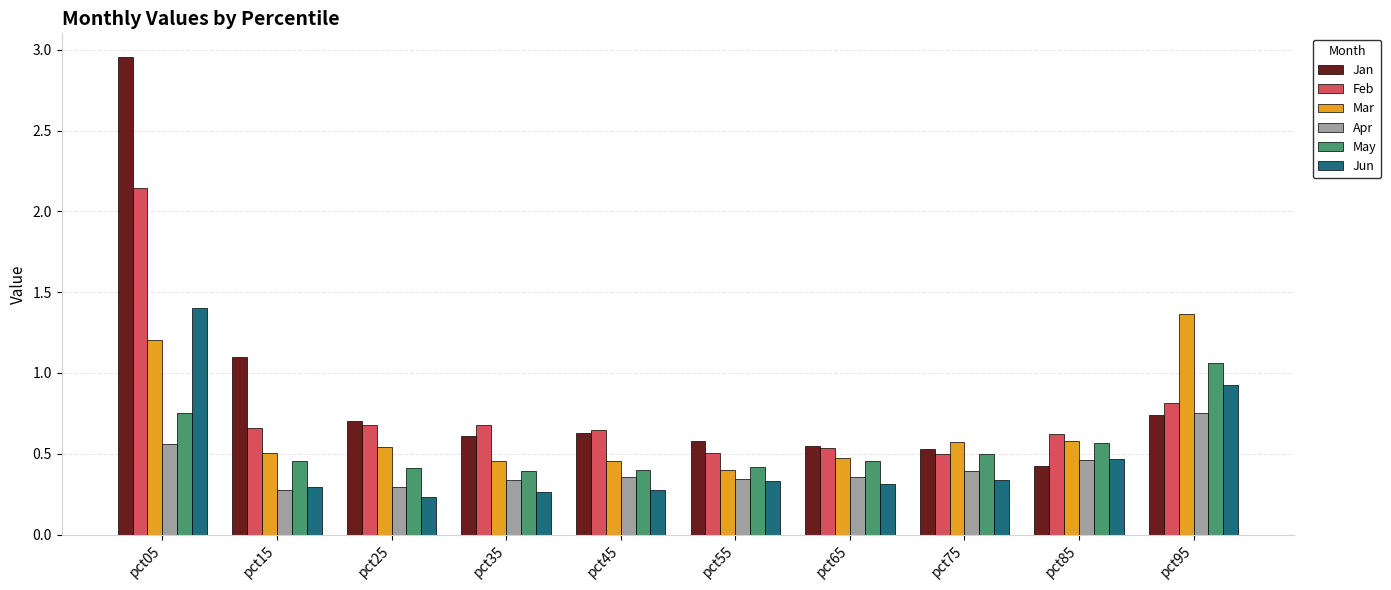

What is the sum of the Jun values at pct55 and pct05?

1.7